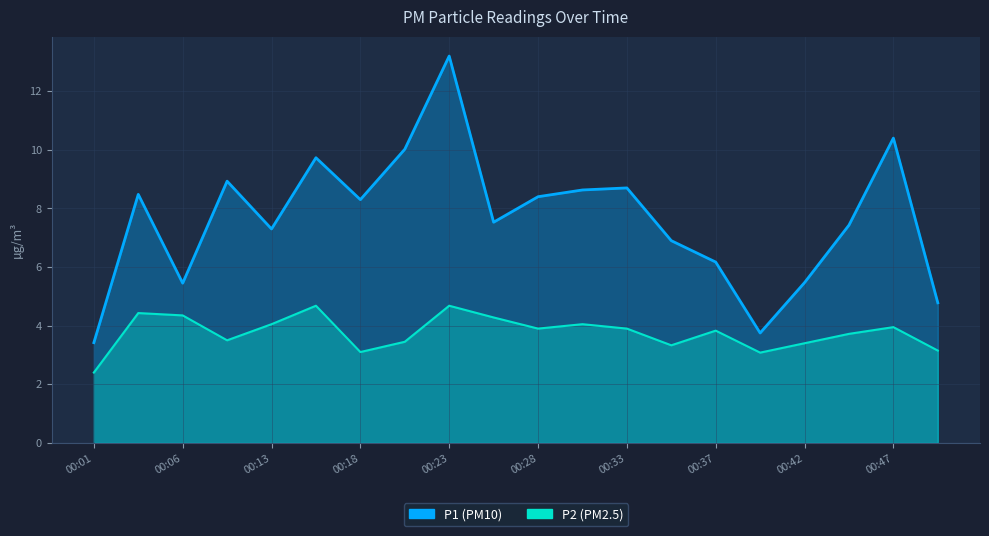

Reading left to right, list all the values displayed in this chart.

P1: 3.4	8.5	5.5	8.9	7.3	9.7	8.3	10.0	13.2	7.5	8.4	8.6	8.7	6.9	6.2	3.8	5.5	7.4	10.4	4.8
P2: 2.4	4.4	4.3	3.5	4.0	4.7	3.1	3.5	4.7	4.3	3.9	4.0	3.9	3.3	3.8	3.1	3.4	3.7	4.0	3.1